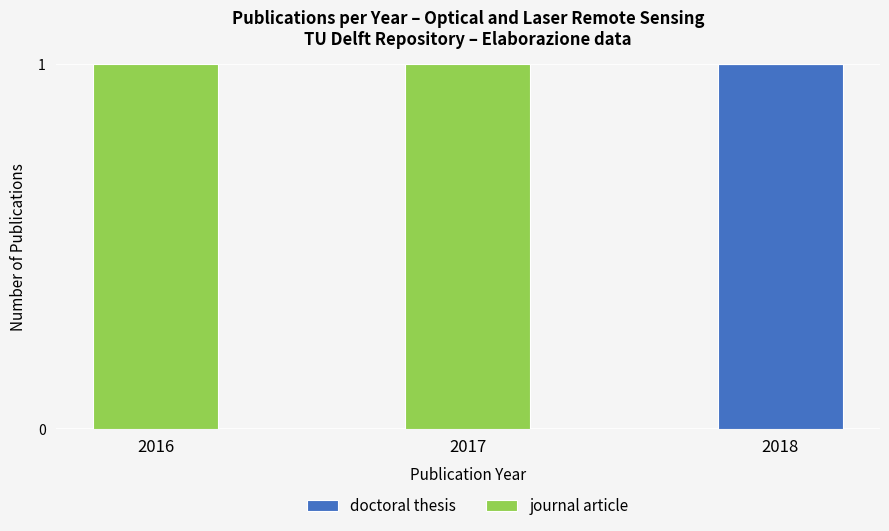

What is the difference between the doctoral thesis values at 2018 and 2017?

1